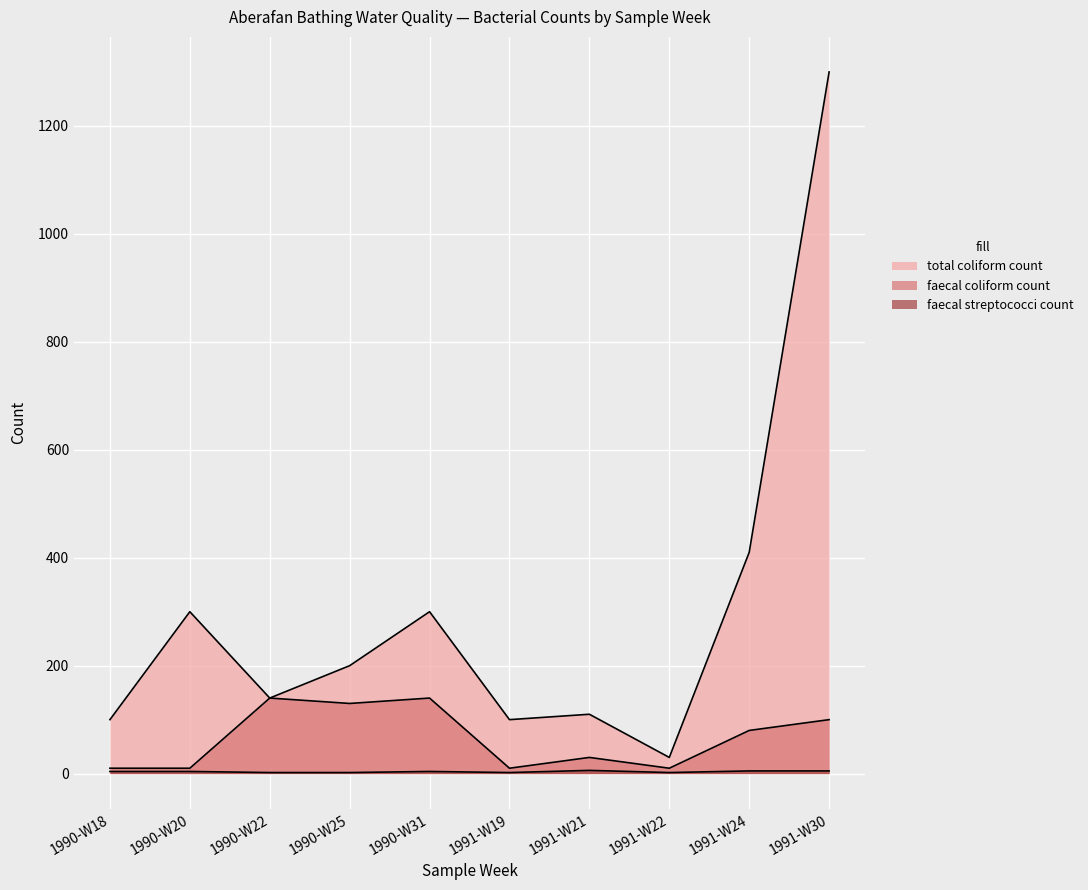

At how many categories does at least one series exceed 901?

1